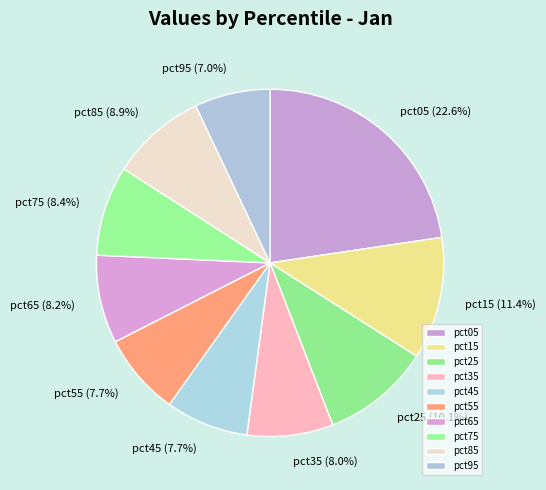

Does any single category account for the majority?

No